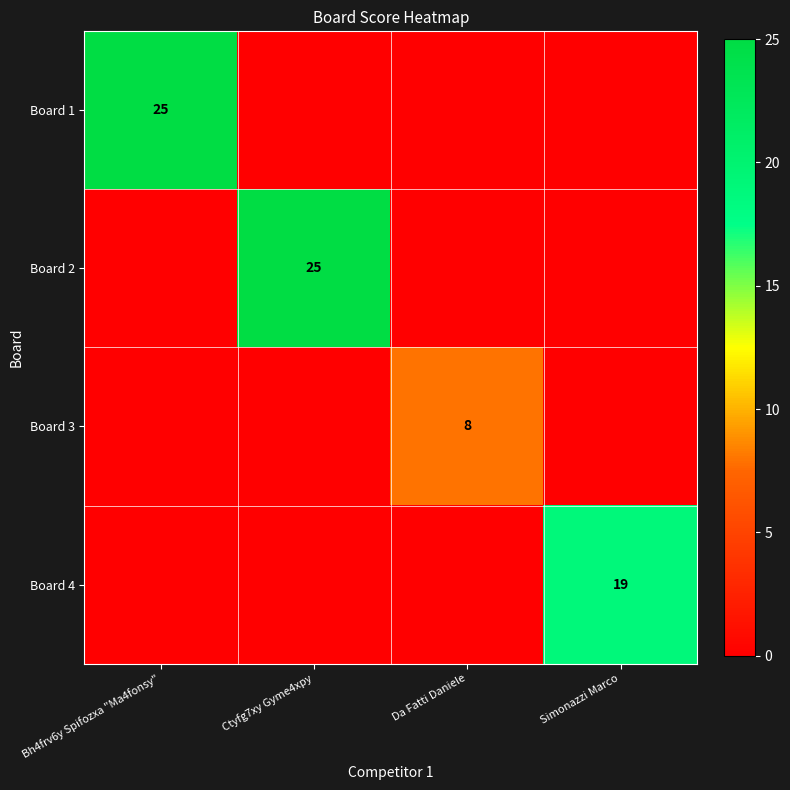

At which category is the sum across all series the highest?

Bh4frv6y Spifozxa "Ma4fonsy"